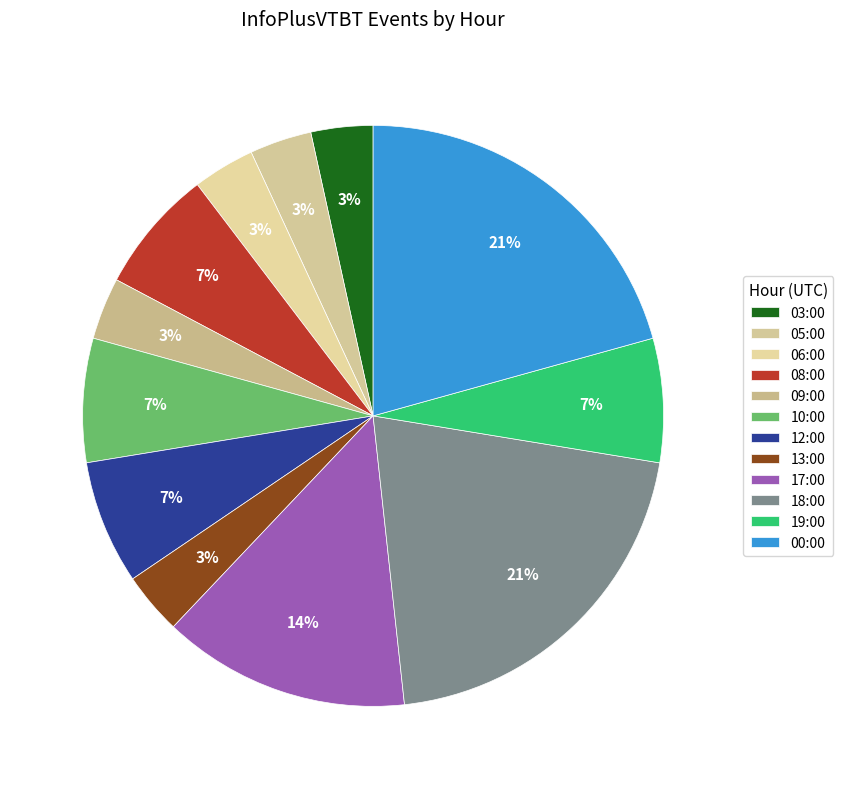

What percentage is the 19:00 slice, to the nearest percent?

7%